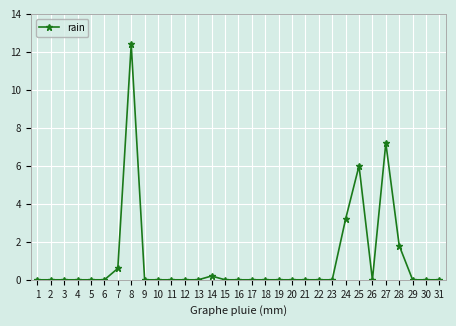

The chart shows a value of 5.9 at 12. True or false?

False